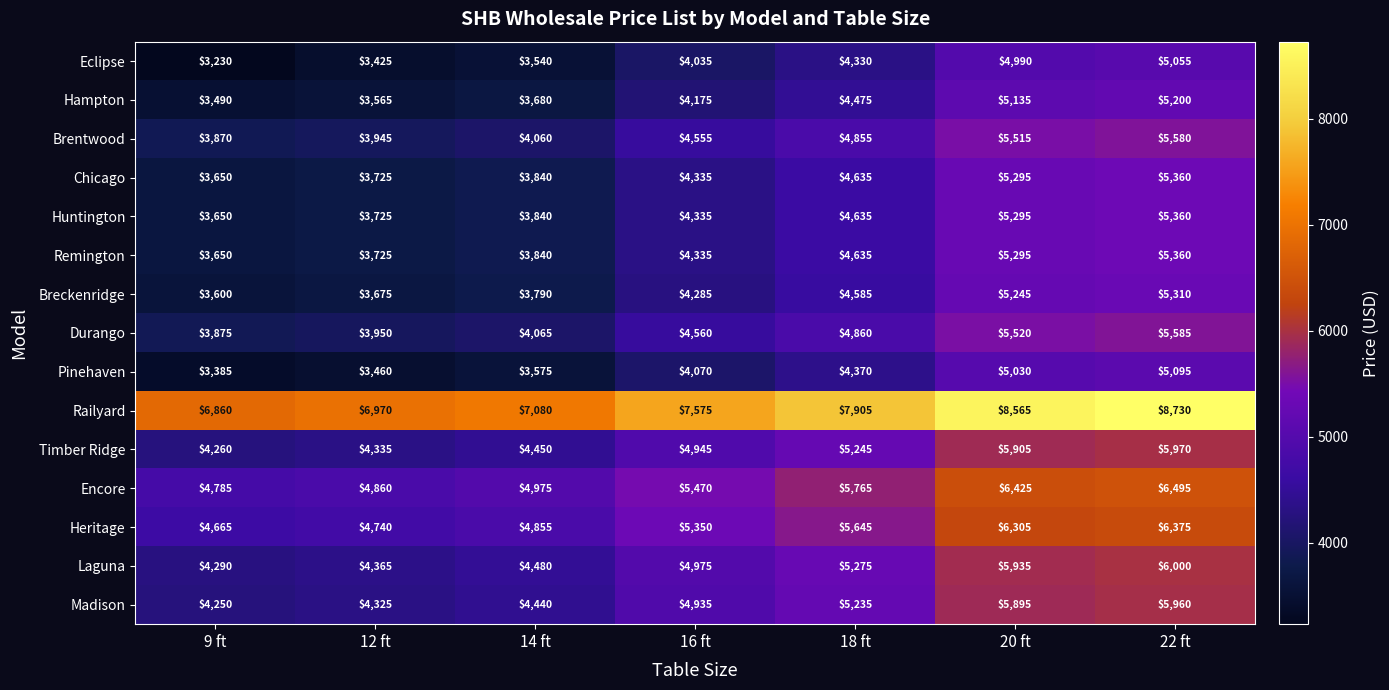

What is the total value across all series at 18 ft?

76450